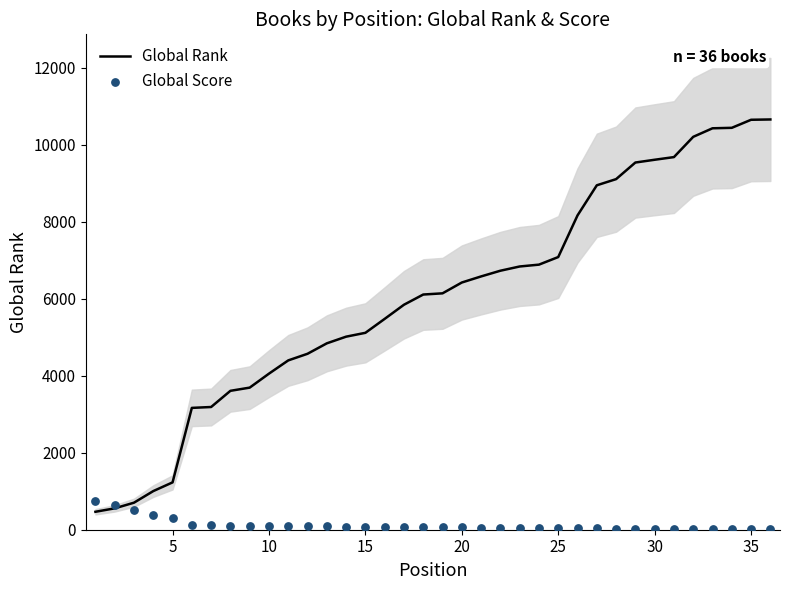

What are all the series names shown in the legend?

Global Rank, Global Score